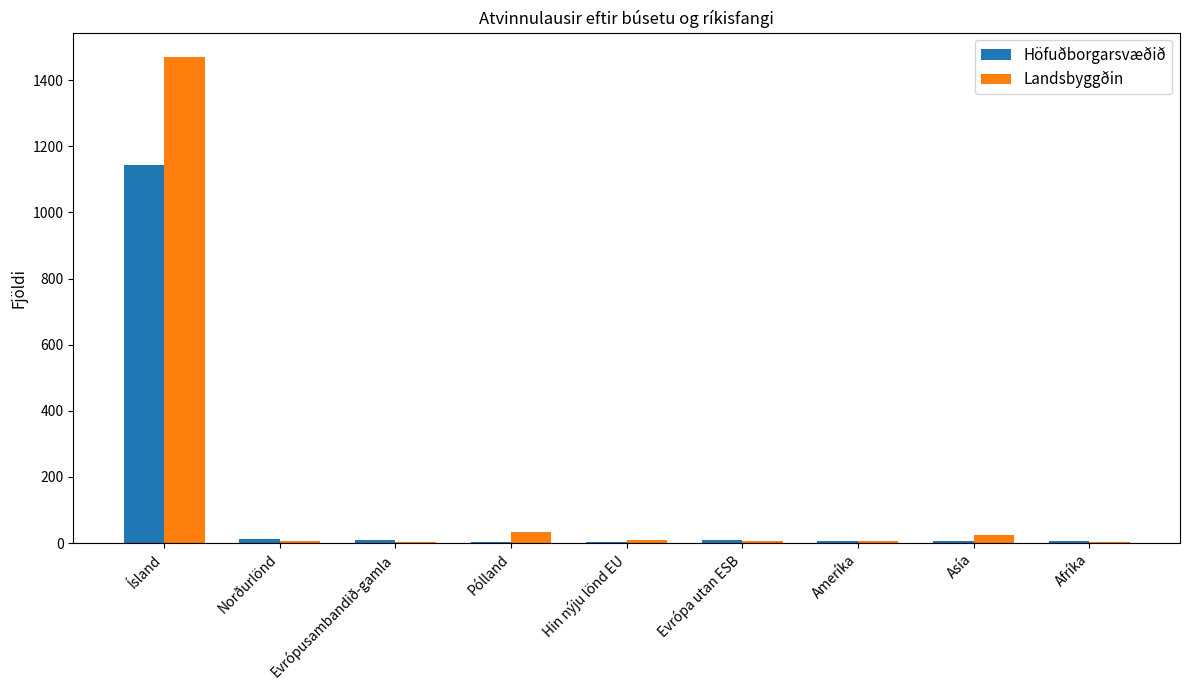

What is the sum of all Höfuðborgarsvæðið values?

1198